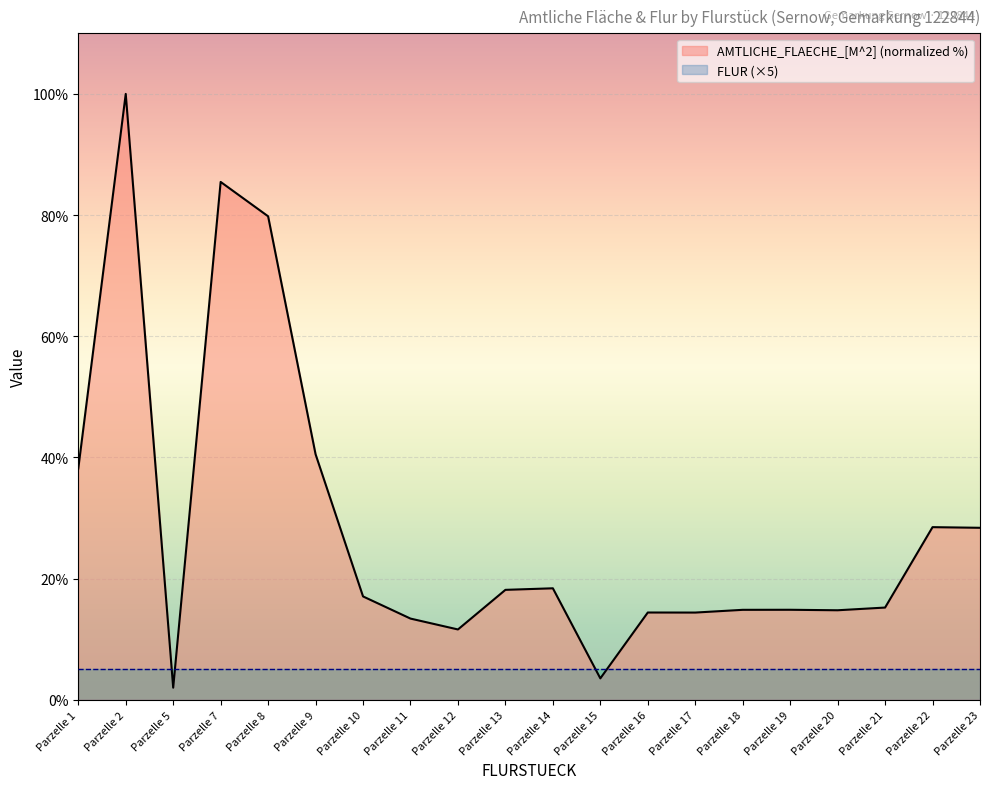

Does the chart display data point markers on the line(s)?

No